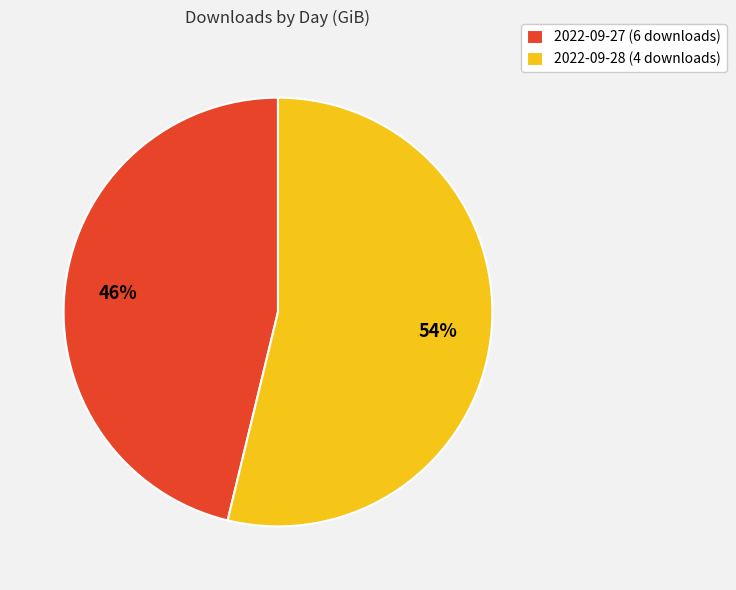

Is there any slice that represents more than half of the pie?

Yes